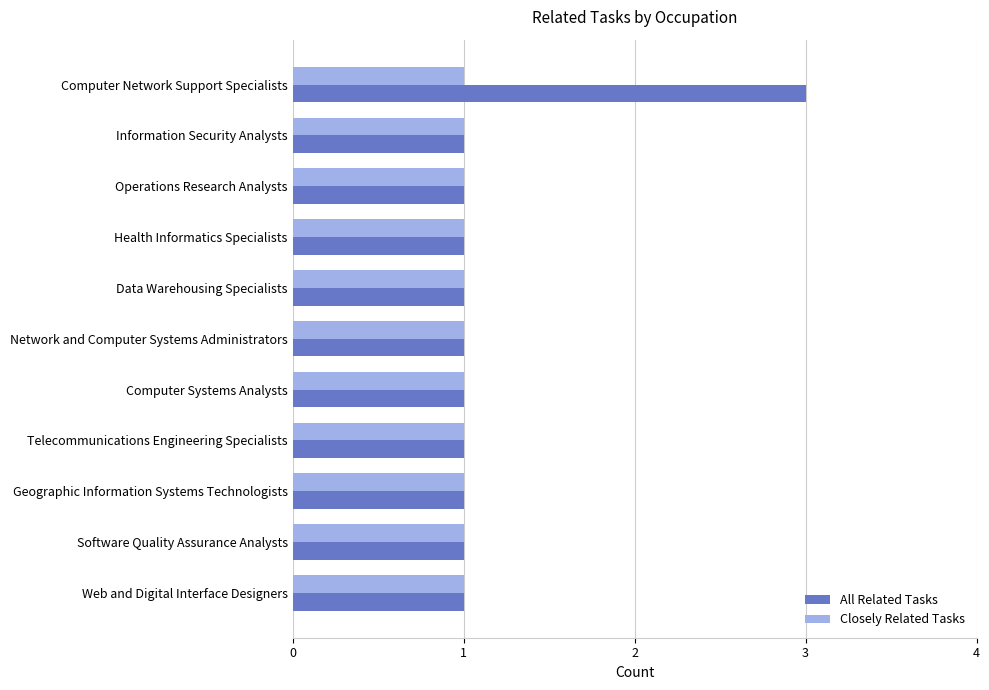

Which series has the largest range (max minus min)?

All Related Tasks